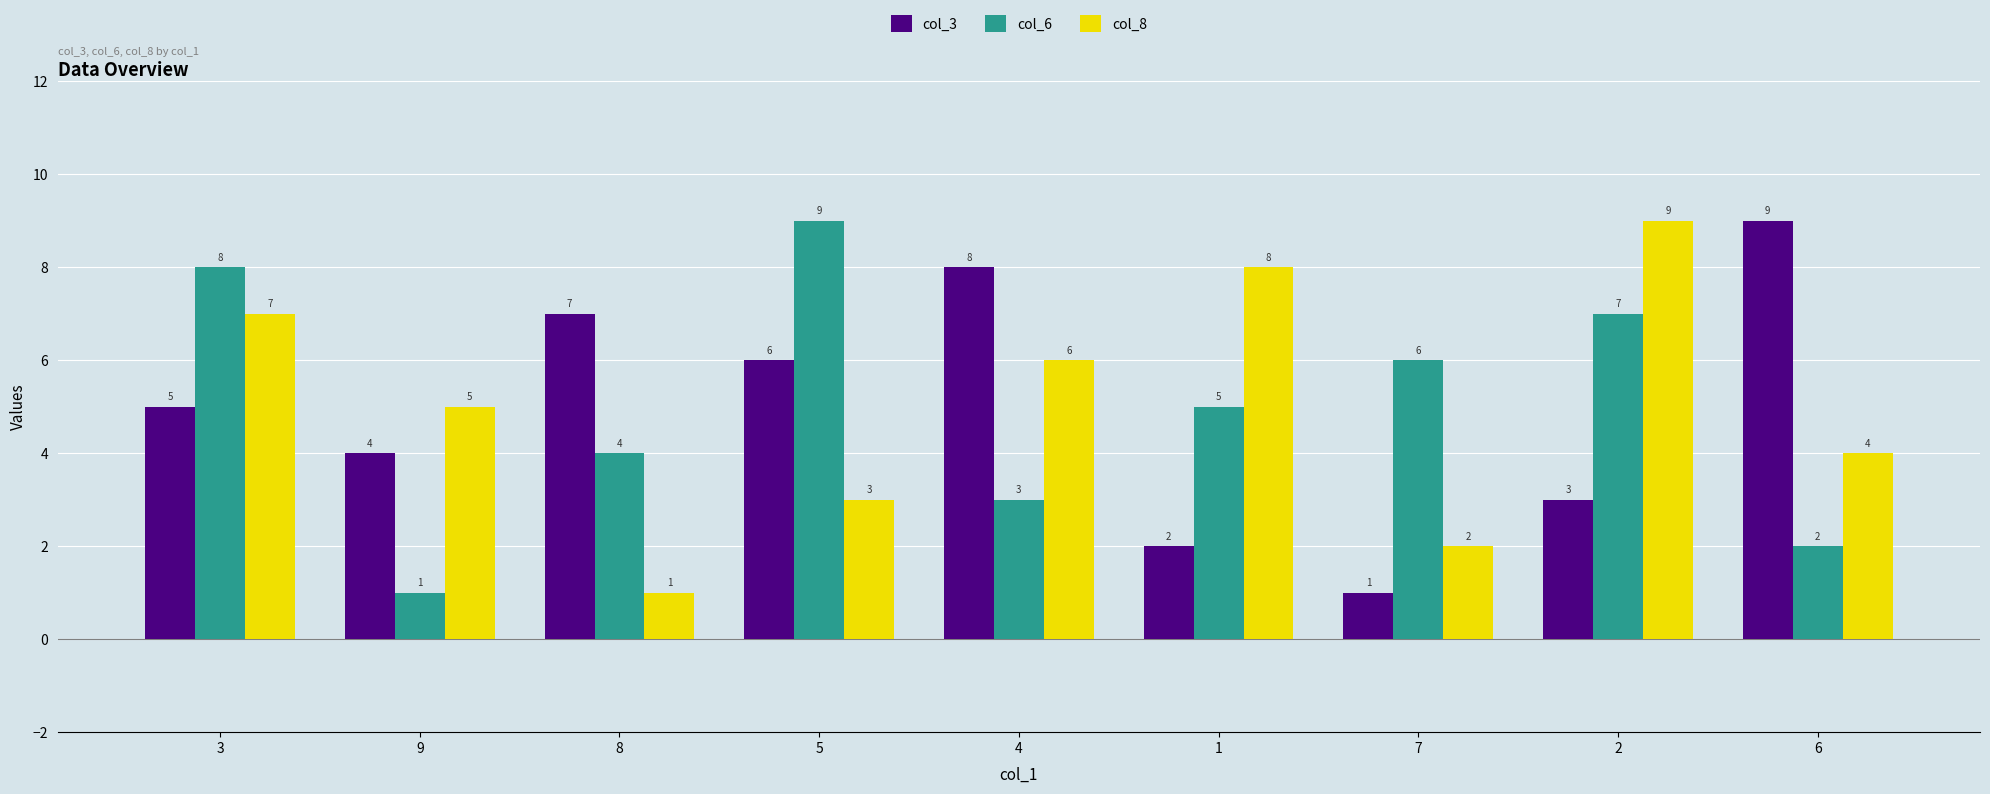

Read the col_3 value at 5.

6